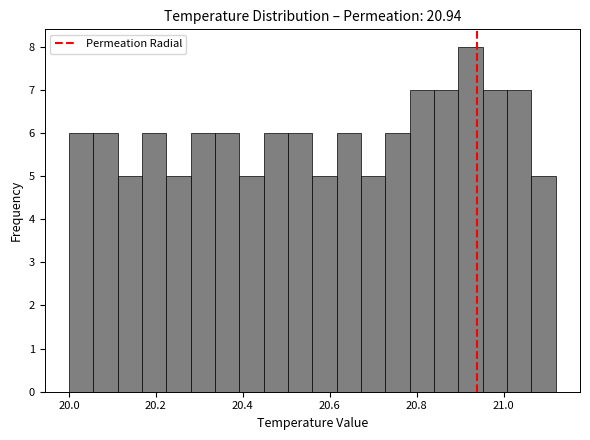

Around what value on the x-axis is the tallest bar? Give the approximate position of its centre, as read against the axis.

20.92